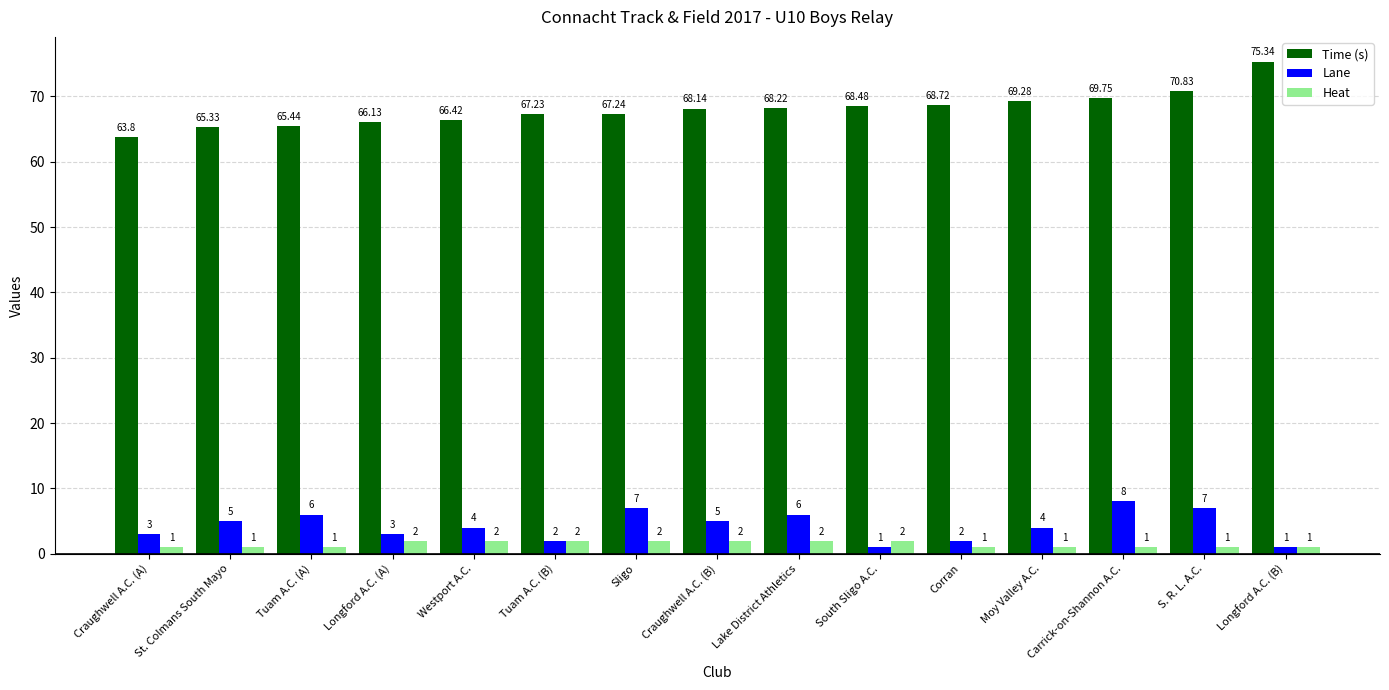

Rank the series by their maximum value, from lowest to highest.

Heat, Lane, Time (s)